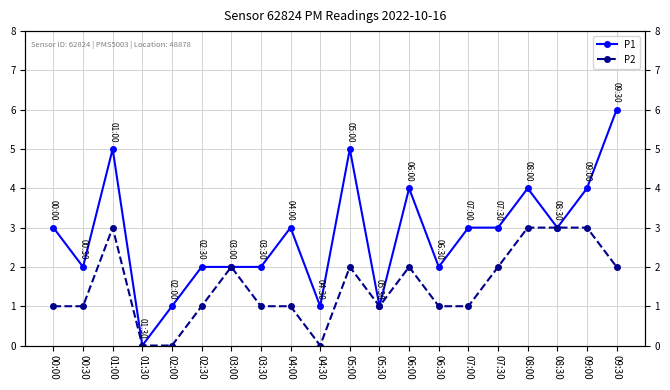

How many lines are shown in the chart?

2